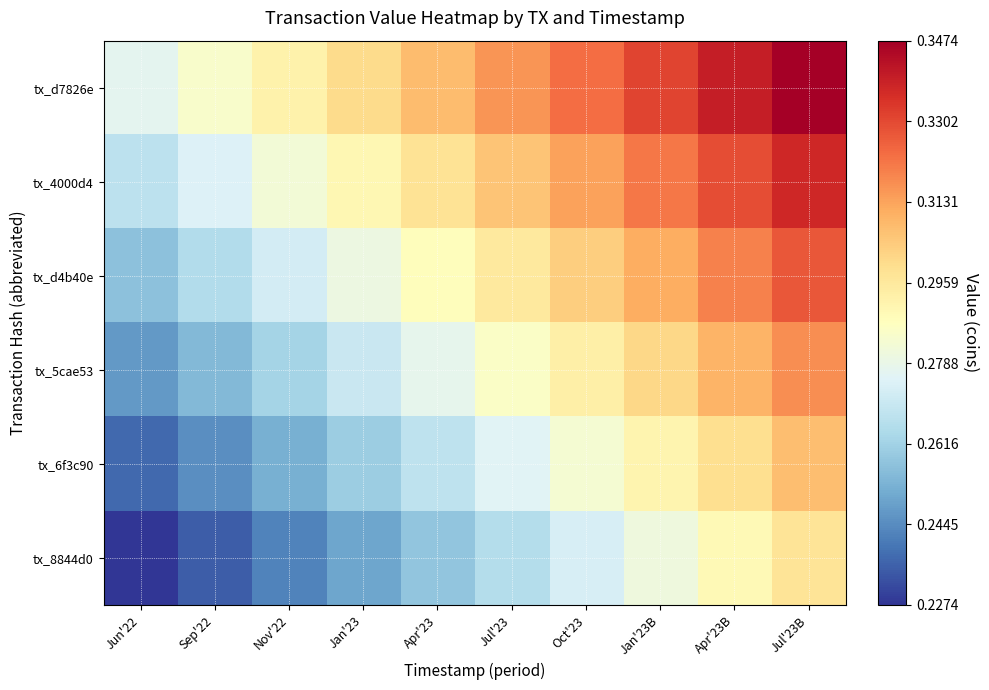

At which category is the sum across all series the highest?

Jul'23B